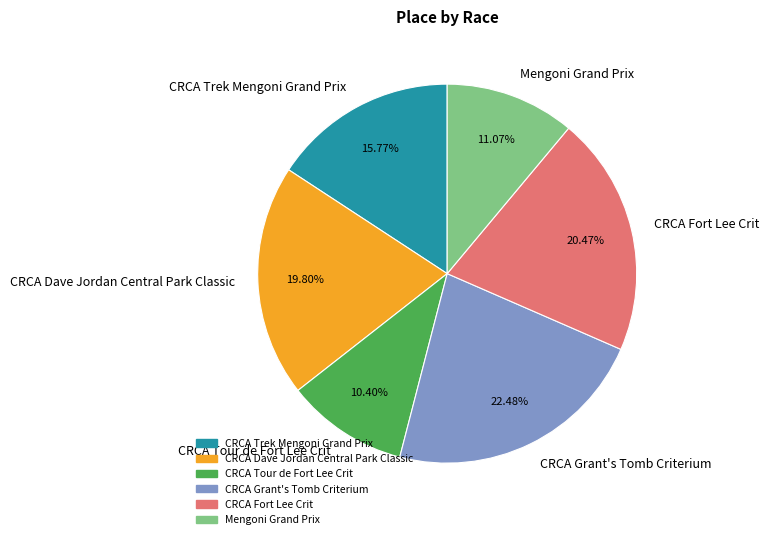

How many segments does this pie chart have?

6